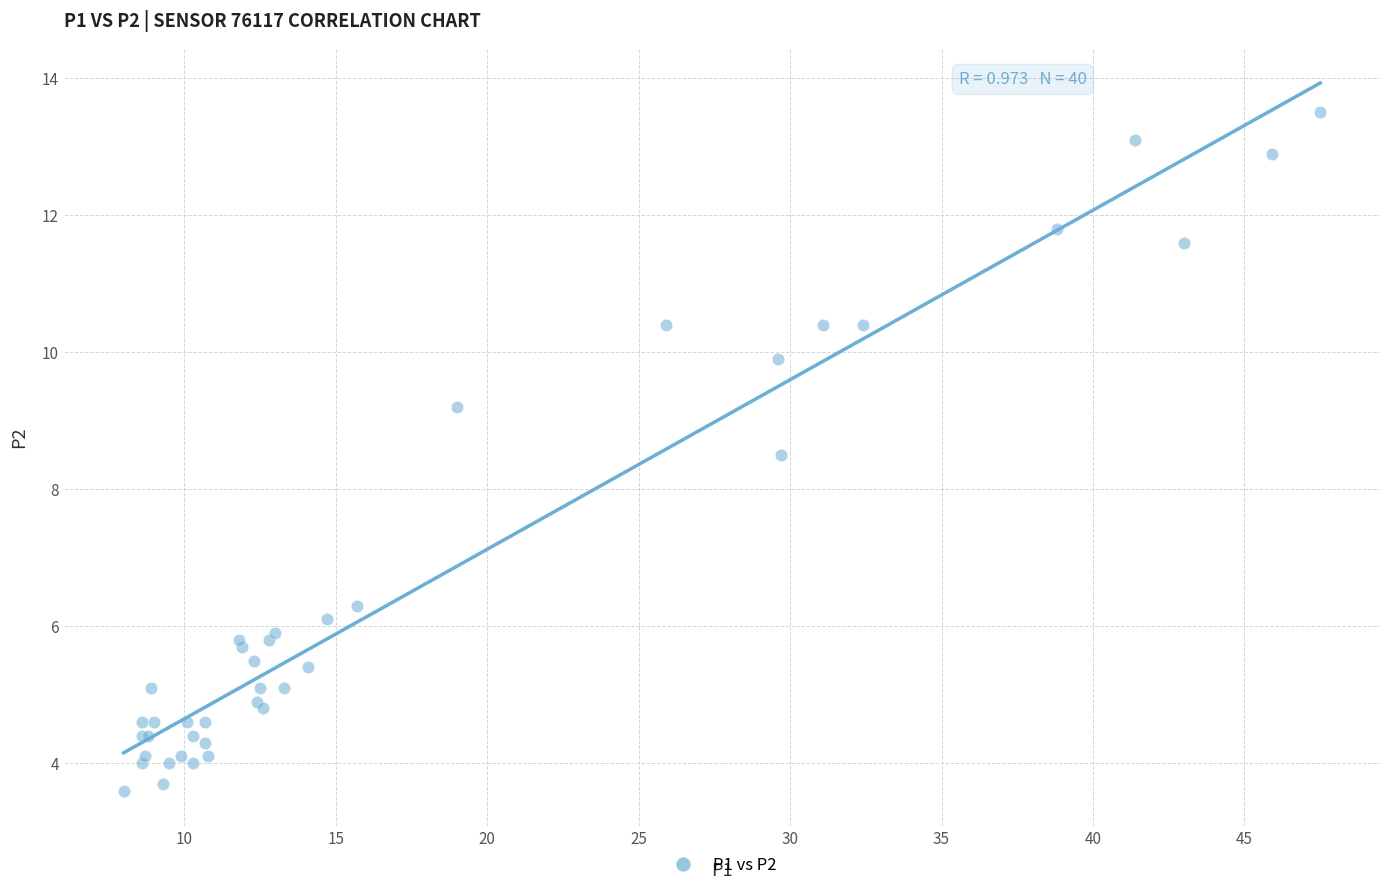

What Y value in the scatter plot is closest to 8?

8.5